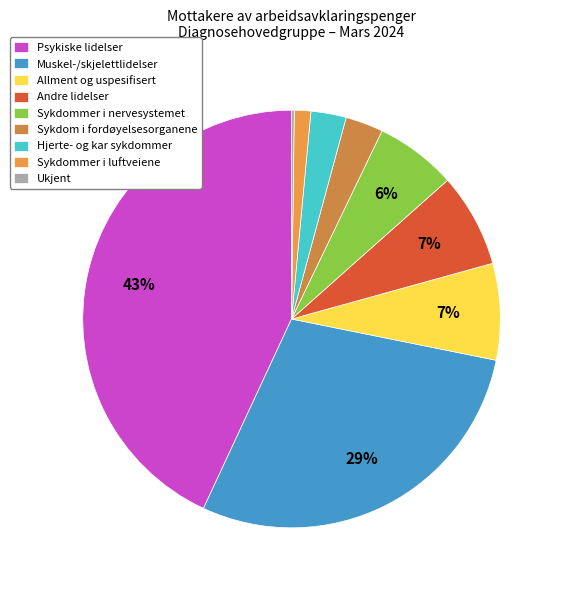

Count the number of slices in the pie.

9